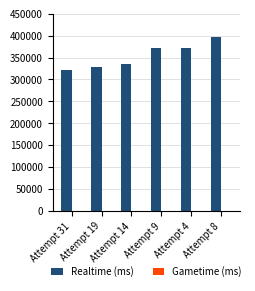

Is it true that the value at Attempt 8 is 397856?

True